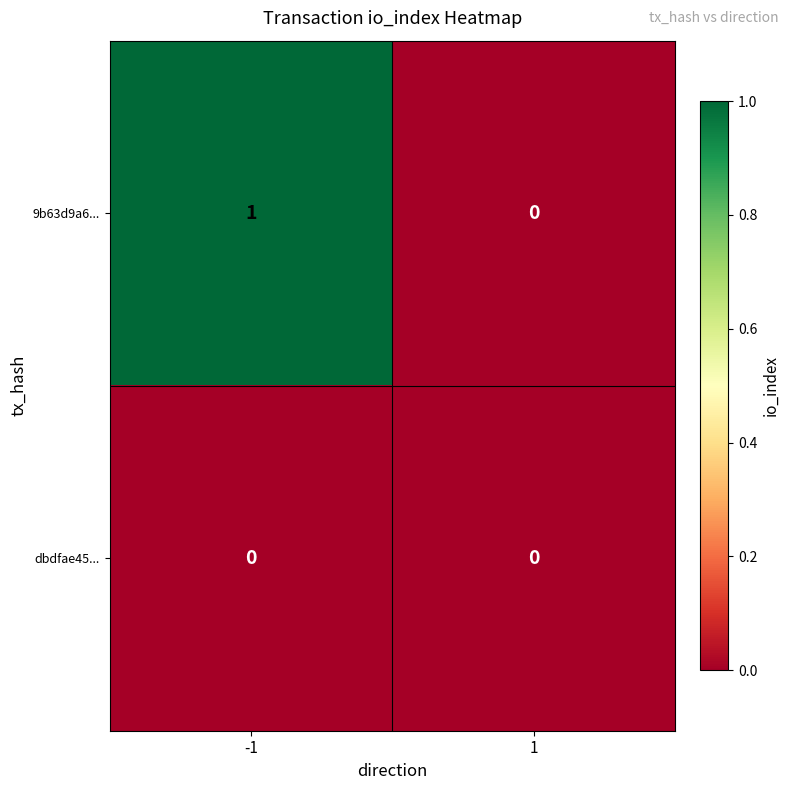

Reading right to left, transcribe all the data shown in this chart.

9b63d9a6...: 1=0	-1=1
dbdfae45...: 1=0	-1=0